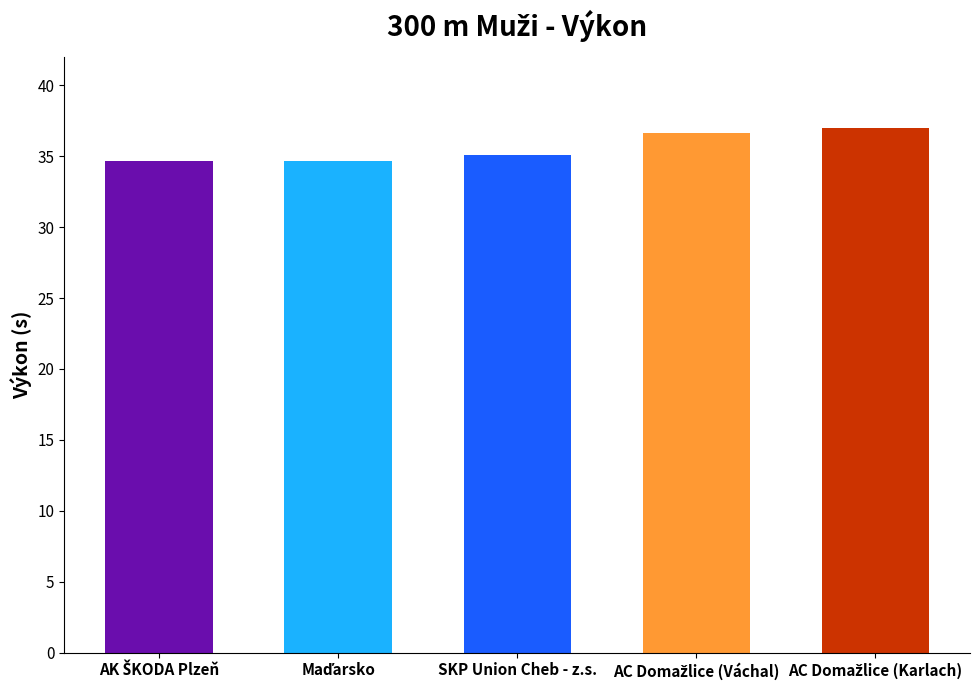

What is the label of the 3rd bar from the left?

SKP Union Cheb - z.s.